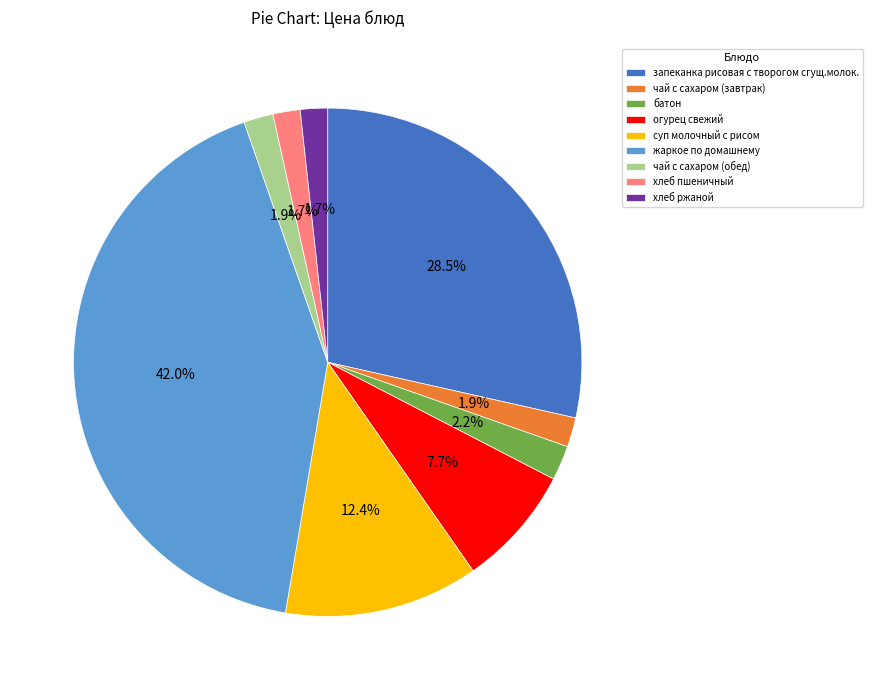

Do жаркое по домашнему and чай с сахаром (обед) together represent more than half of the pie?

No